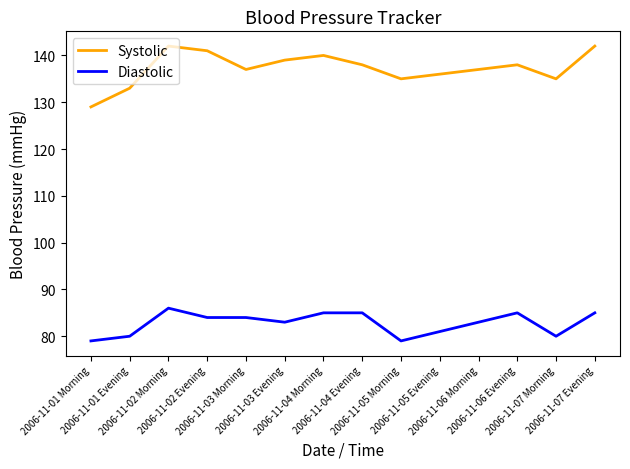

What is the sum of all Systolic values?

1922